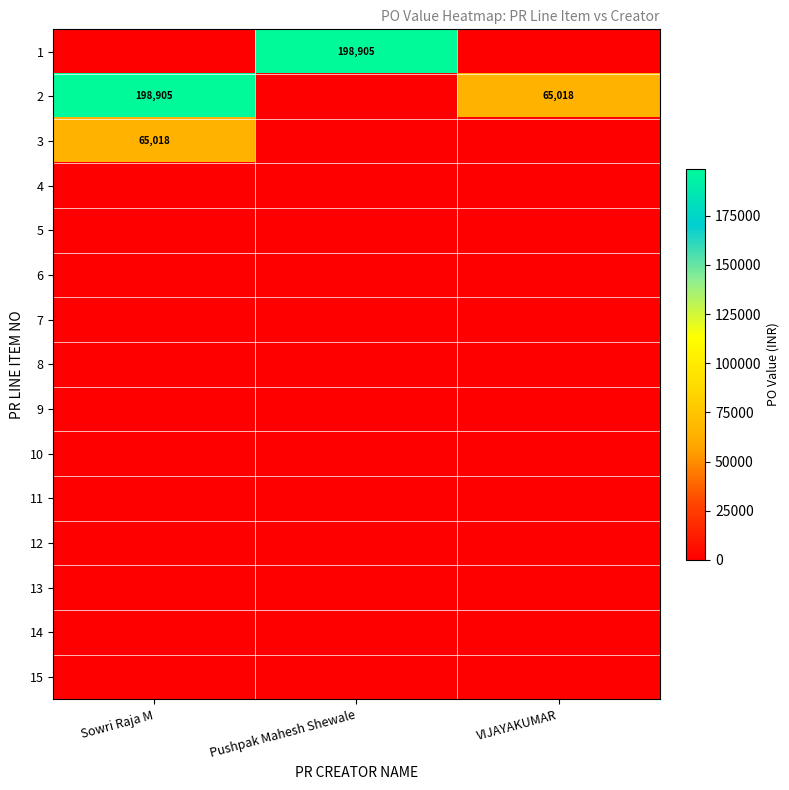

What is the difference between the highest and lowest values at Pushpak Mahesh Shewale?

198904.9